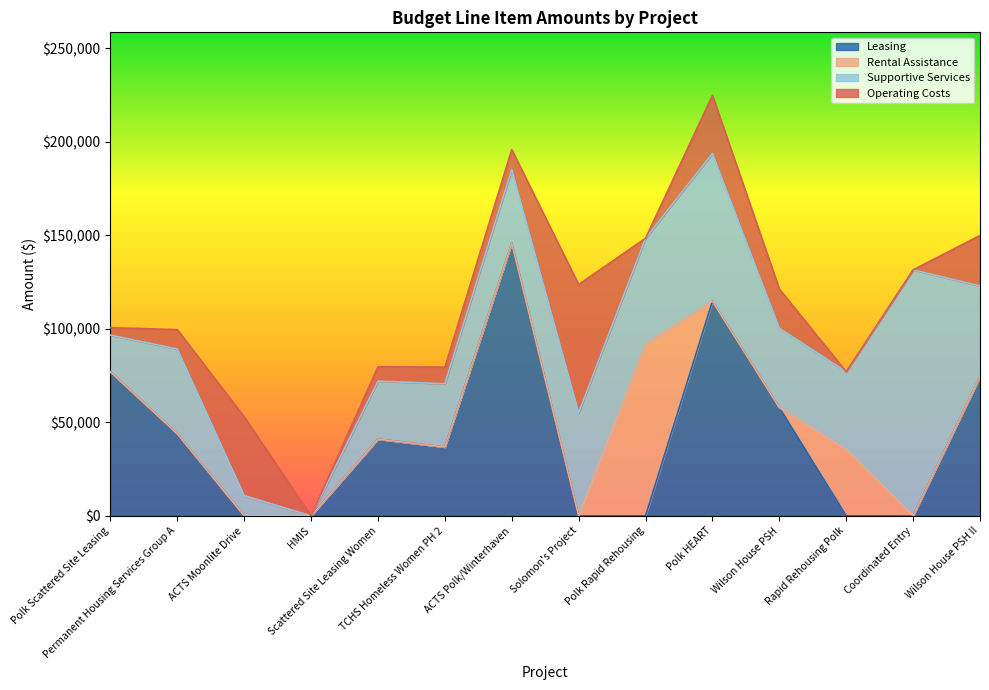

Reading left to right, list all the values displayed in this chart.

Leasing: 77000	43869	0	0	41040	36793	145923	0	0	114787	57876	0	0	74412
Rental Assistance: 0	0	0	0	0	0	0	0	91956	0	0	35472	0	0
Supportive Services: 19628	45346	10800	0	31012	33826	39282	55115	56500	79000	42430	41586	131548	48515
Operating Costs: 4000	10378	42156	0	7695	8905	10647	68588	0	31065	21000	0	0	27000